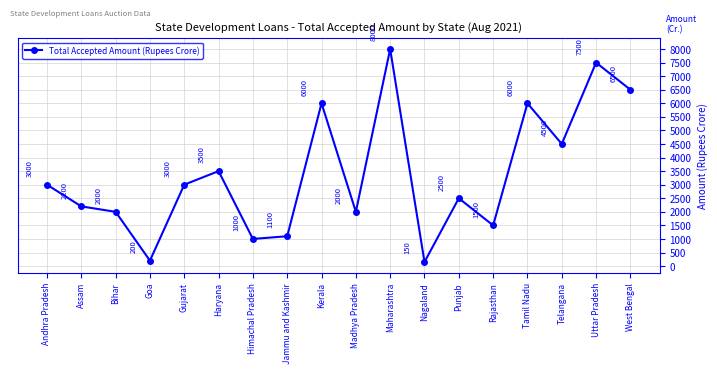

Which label corresponds to the smallest value in the chart?

Nagaland